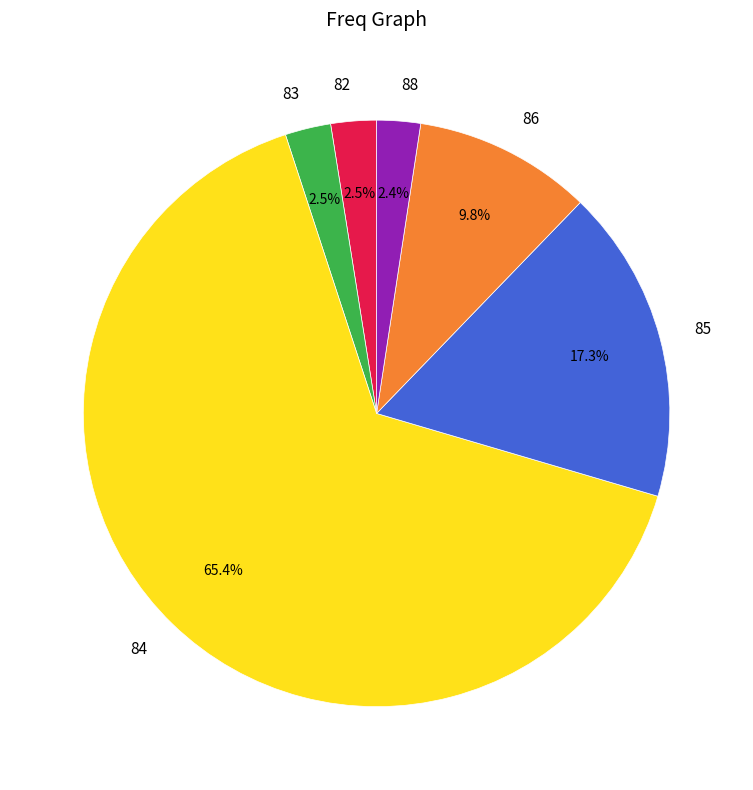

What percentage do 88 and 82 together represent?

4.9%